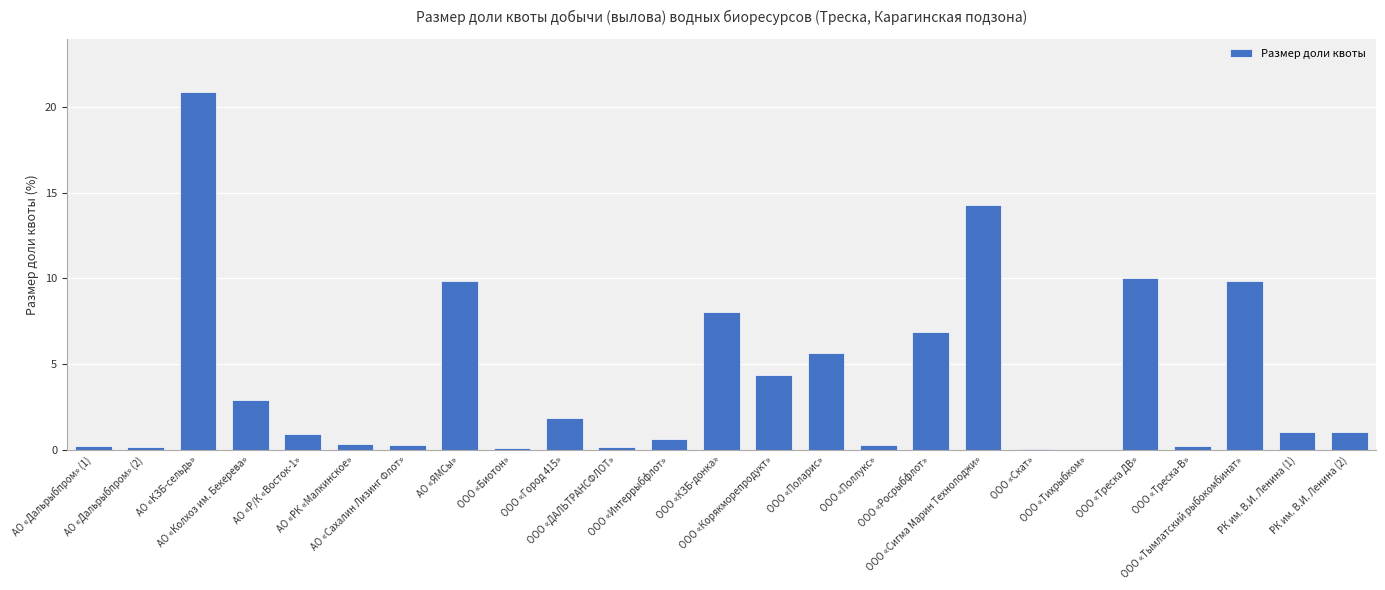

What is the maximum value shown in the chart?

20.8